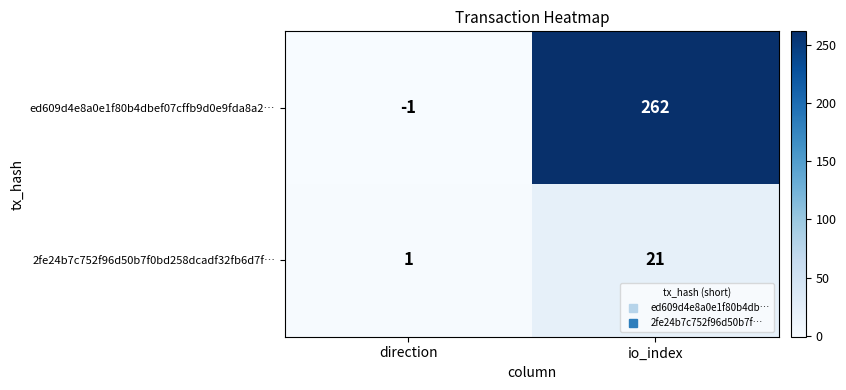

Rank the categories by ed609d4e8a0e1f80b4dbef07cffb9d0e9fda8a2… value from highest to lowest.

io_index, direction